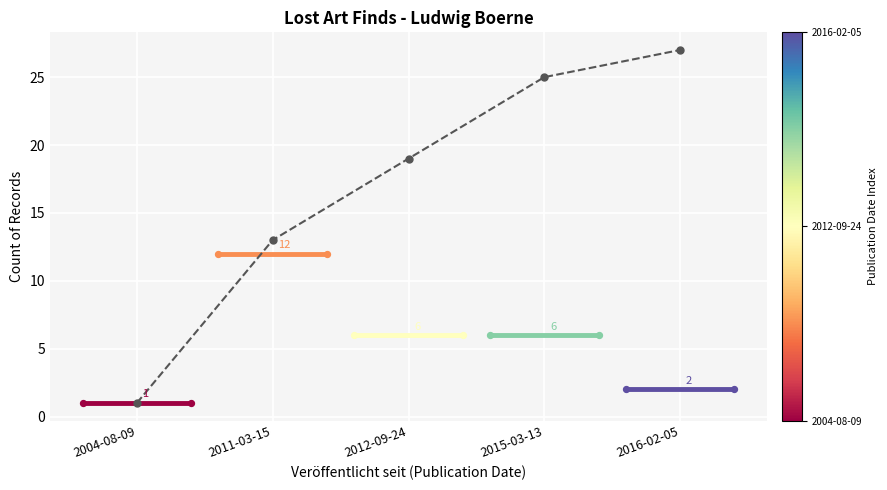

What is the change in value from 2011-03-15 to 2015-03-13?

+12